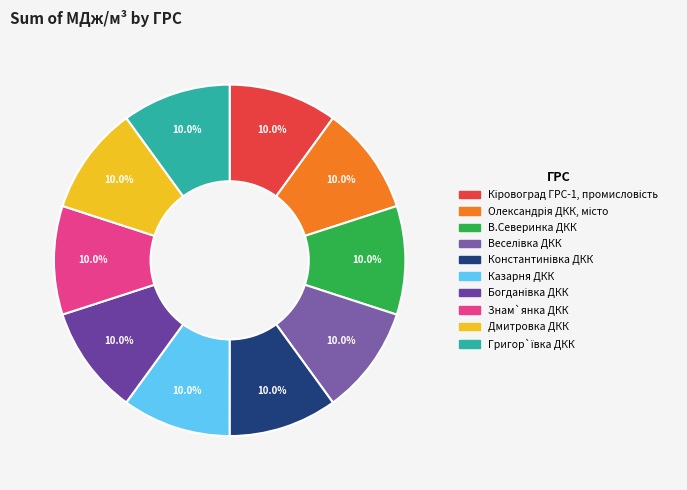

How many segments does this pie chart have?

10